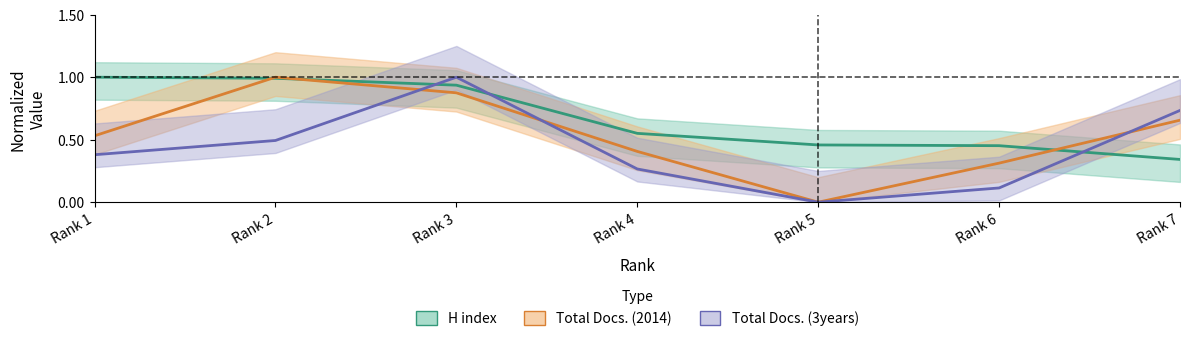

What is the average value of the Total Docs. (3years) series?

0.4